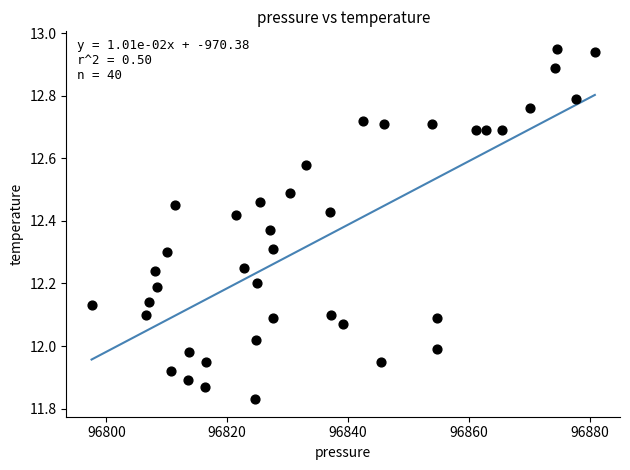

What is the range of Y values (max minus min)?

1.1